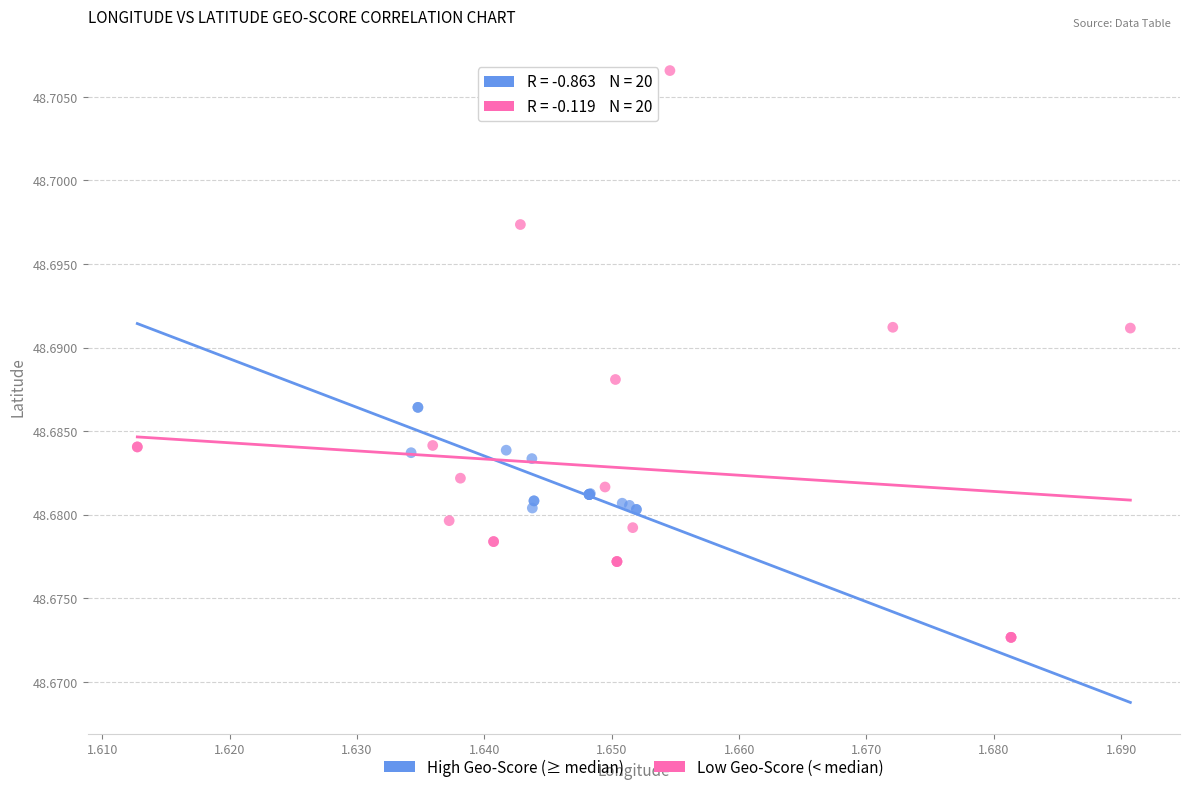

Which series has the largest Y range (max minus min)?

Low Geo-Score (< median)